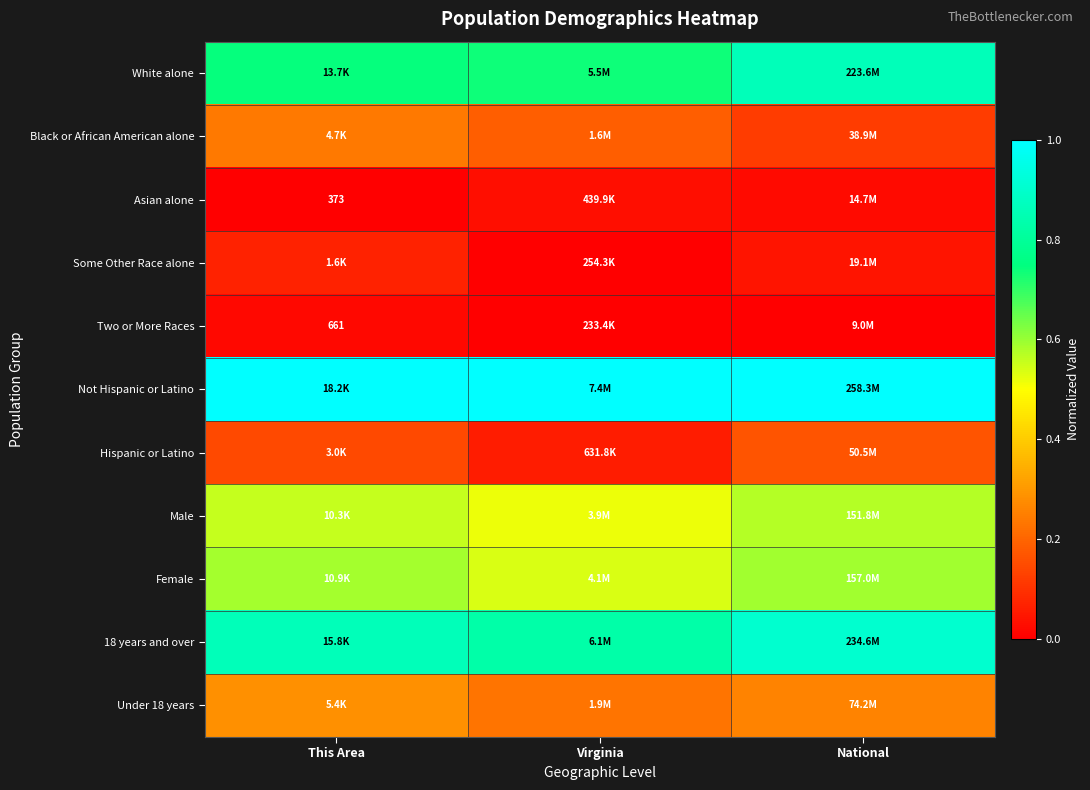

Count the Female values in the range 0 to 1.

3